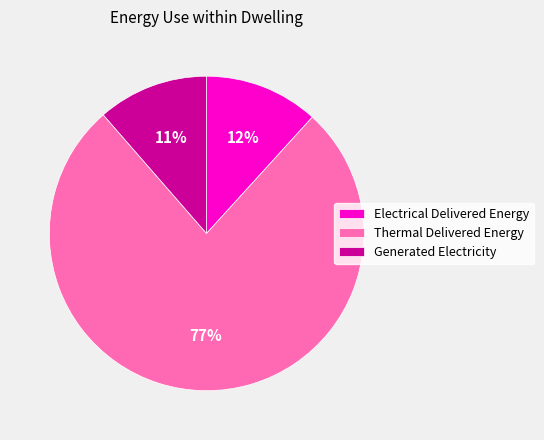

Between Generated Electricity and Thermal Delivered Energy, which is larger?

Thermal Delivered Energy